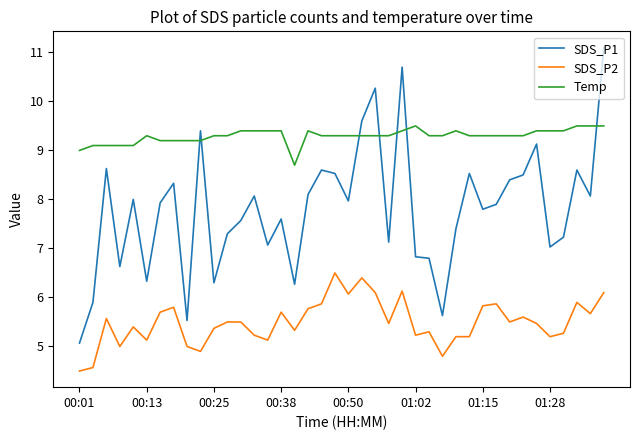

What is the maximum value shown in the chart?

11.1